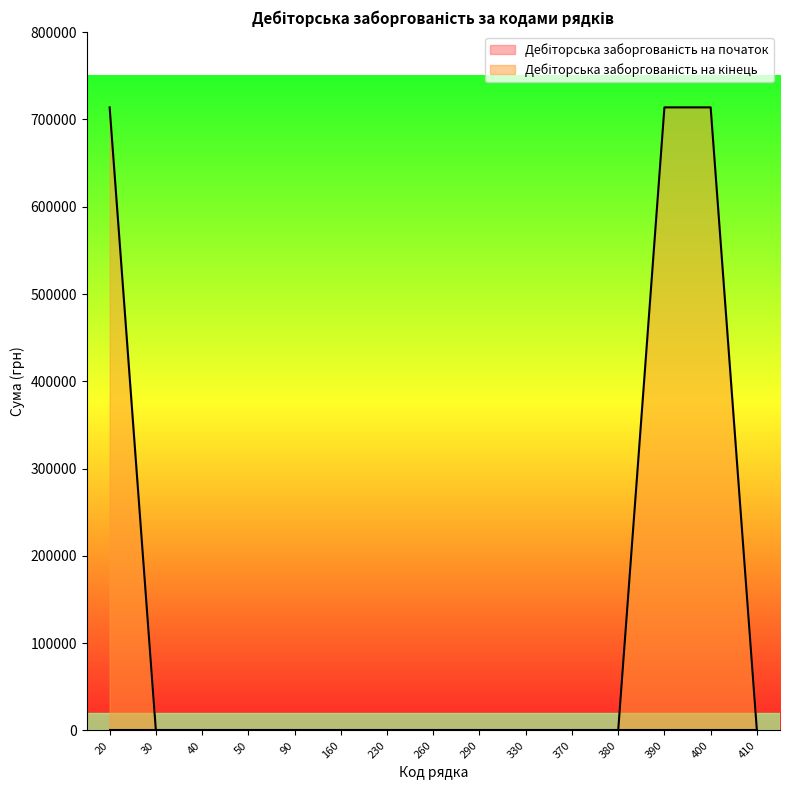

At which category does the chart reach its minimum across all series?

30